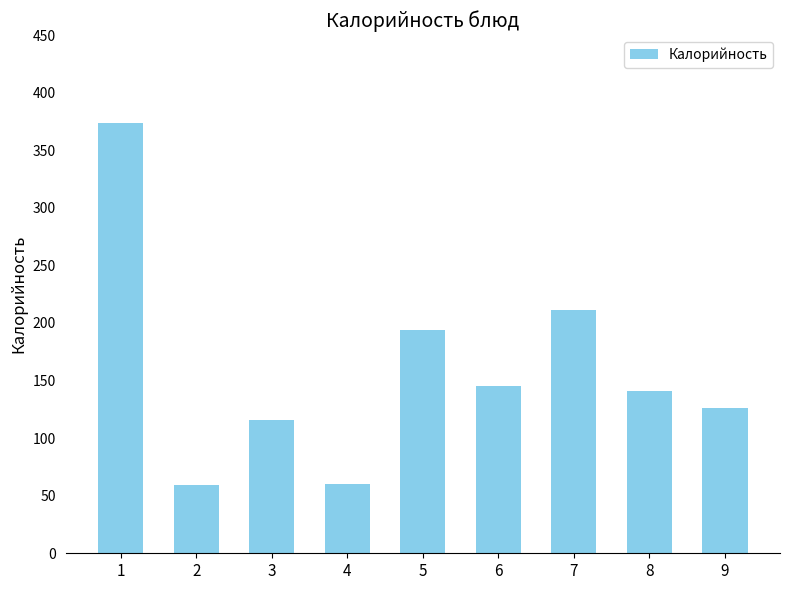

The chart shows a value of 36 at 9. True or false?

False